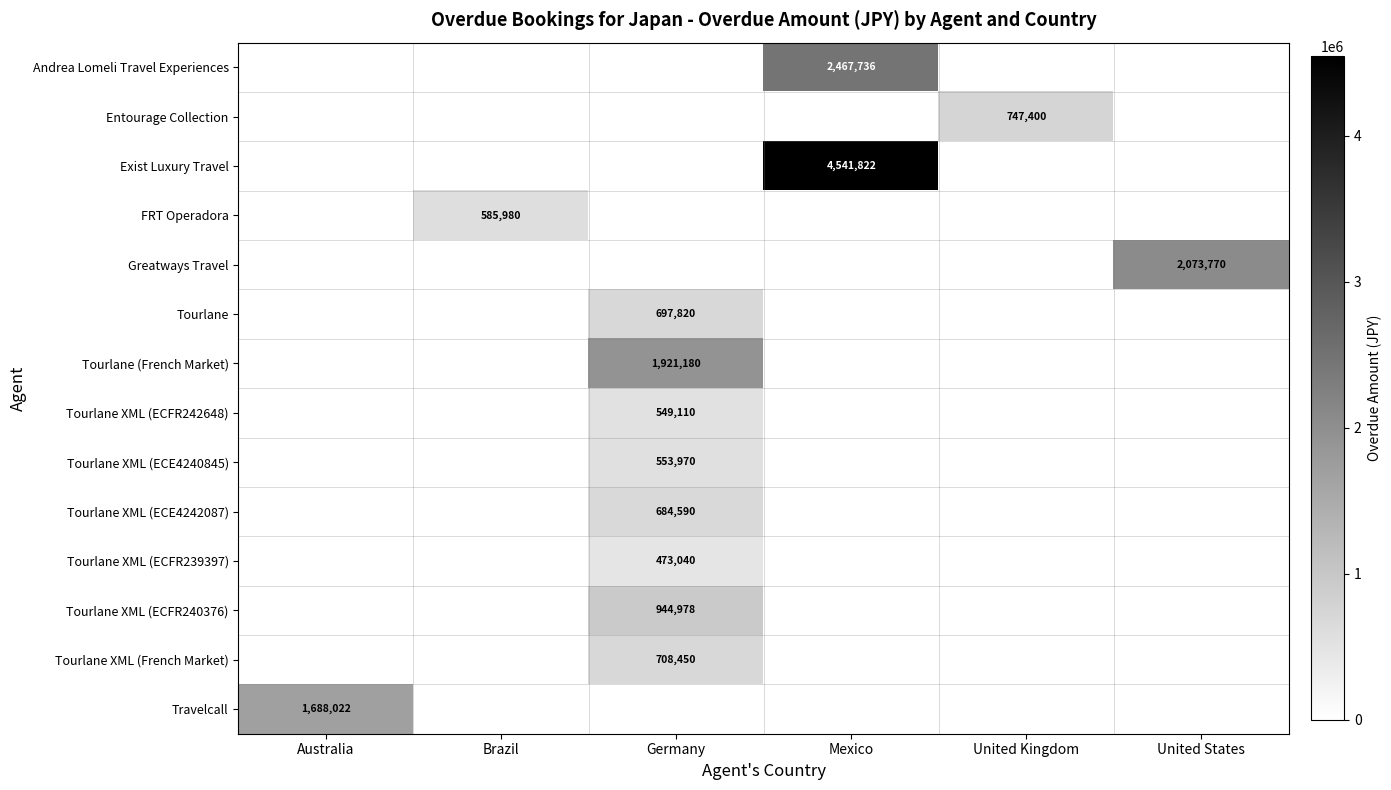

What is the spread (max minus min) of values at Australia?

1688022